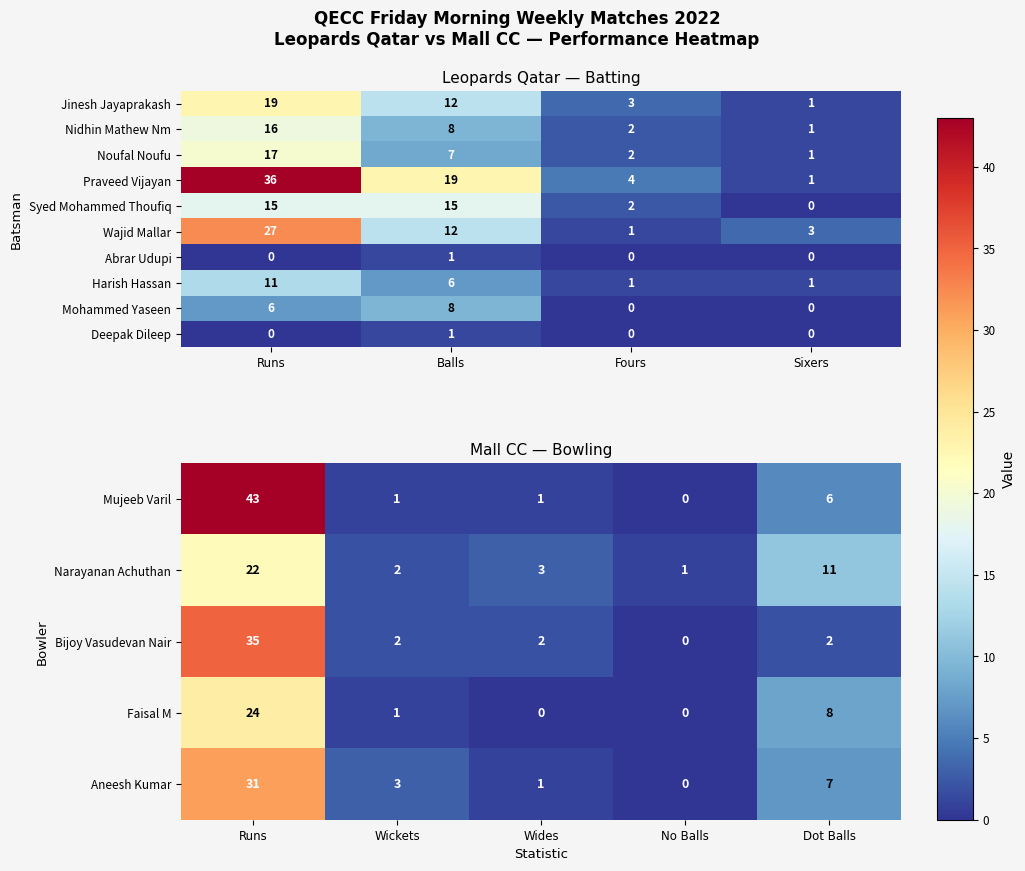

What is the difference between the second highest and second lowest values in the Mujeeb Varil series?

5